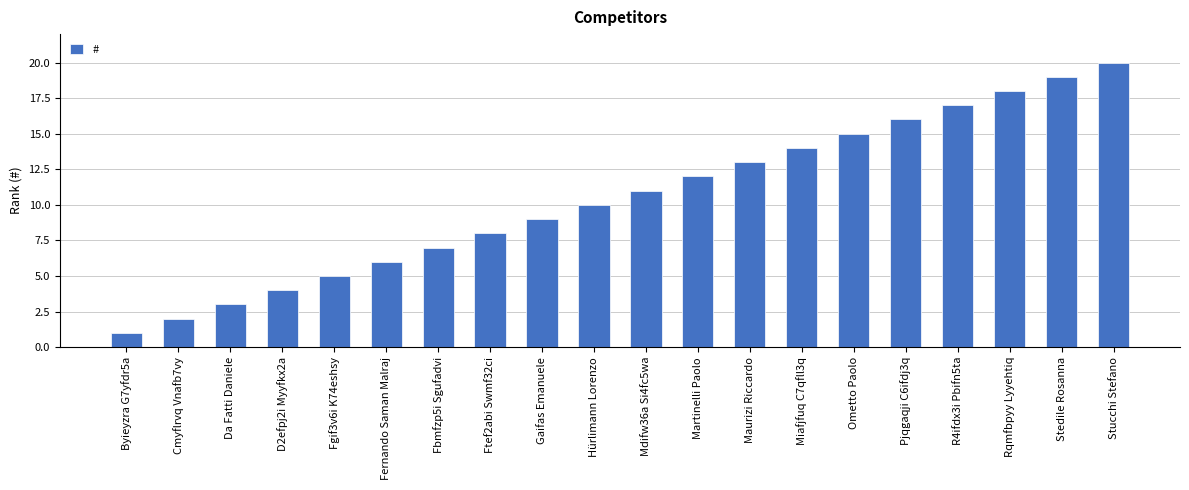

At which category does the chart reach its minimum across all series?

Byieyzra G7yfdr5a